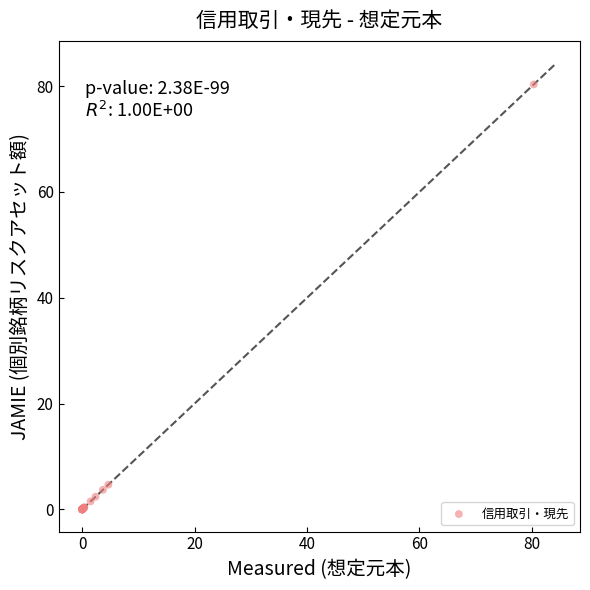

What Y value in the scatter plot is closest to 40?

4.6